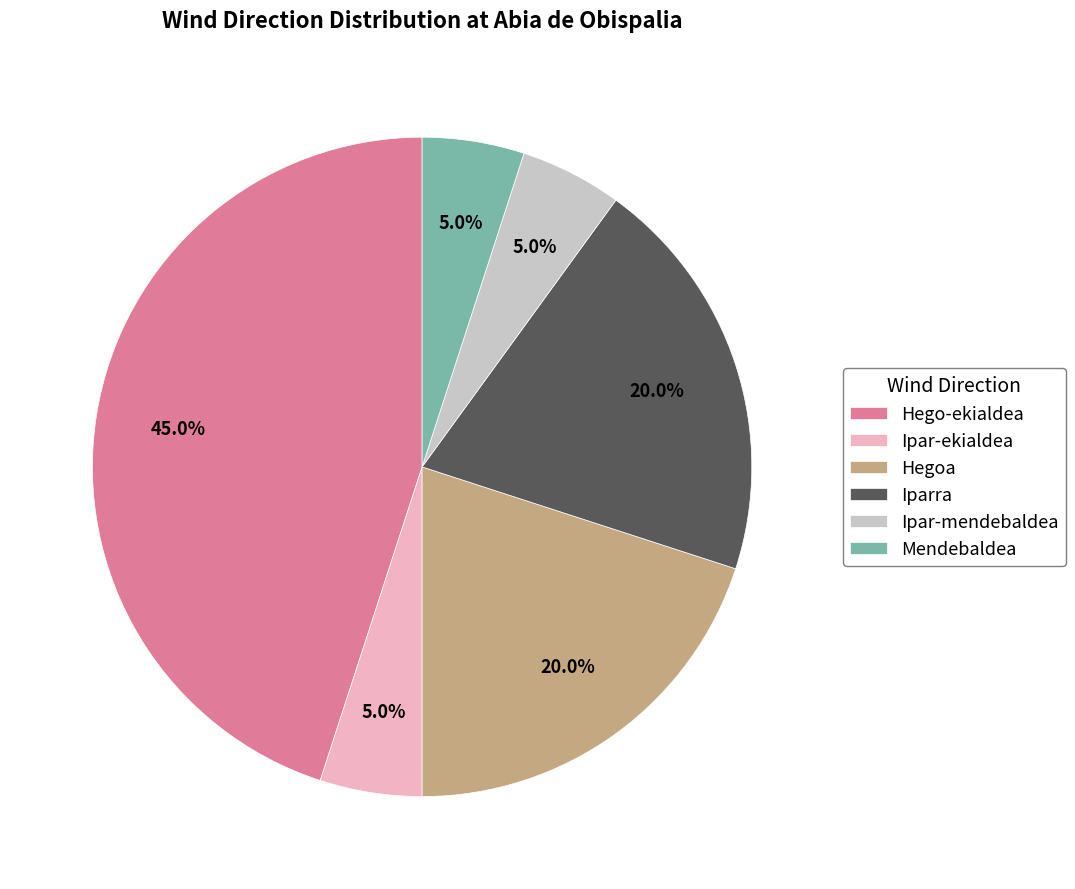

Approximately how many times larger is the value at Iparra compared to Hego-ekialdea?

0.4